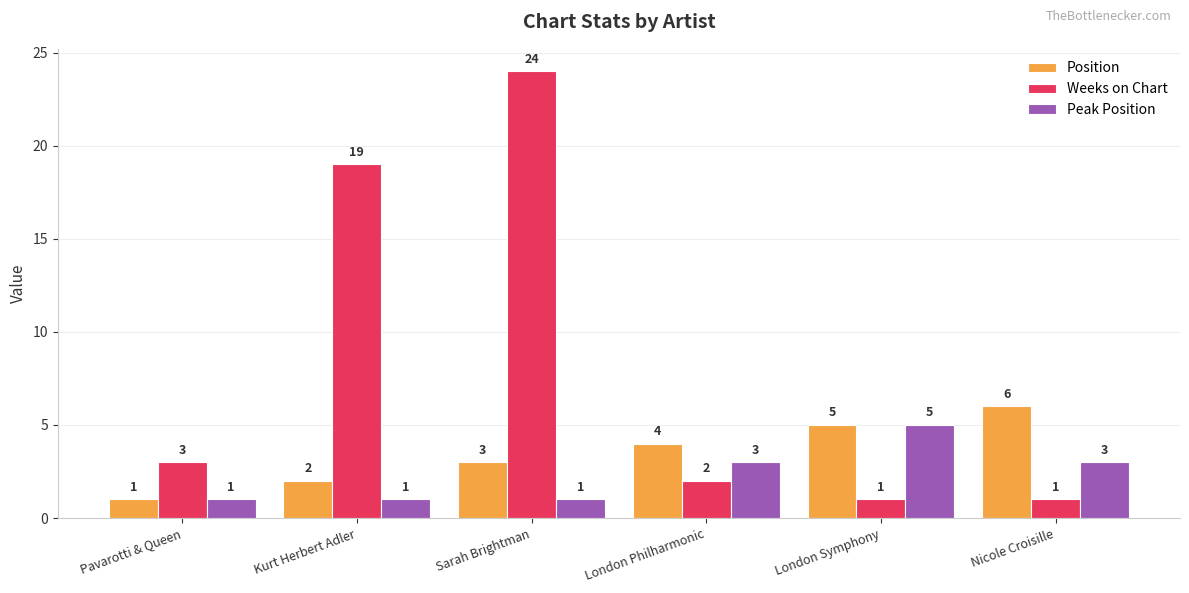

How many bars are there in each group?

3